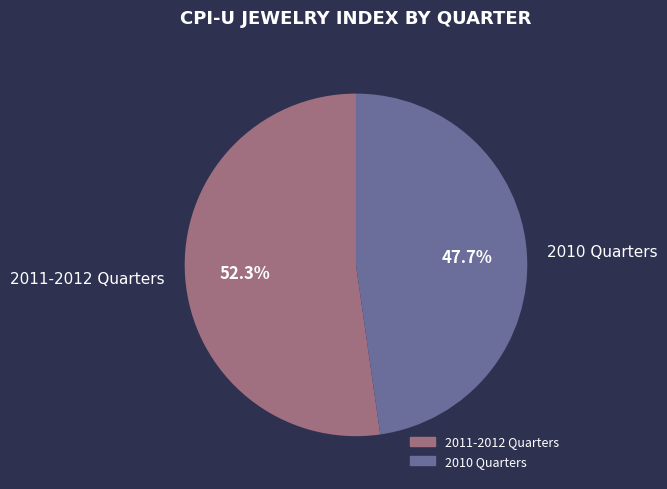

Approximately how many times larger is the value at 2011-2012 Quarters compared to 2010 Quarters?

1.1